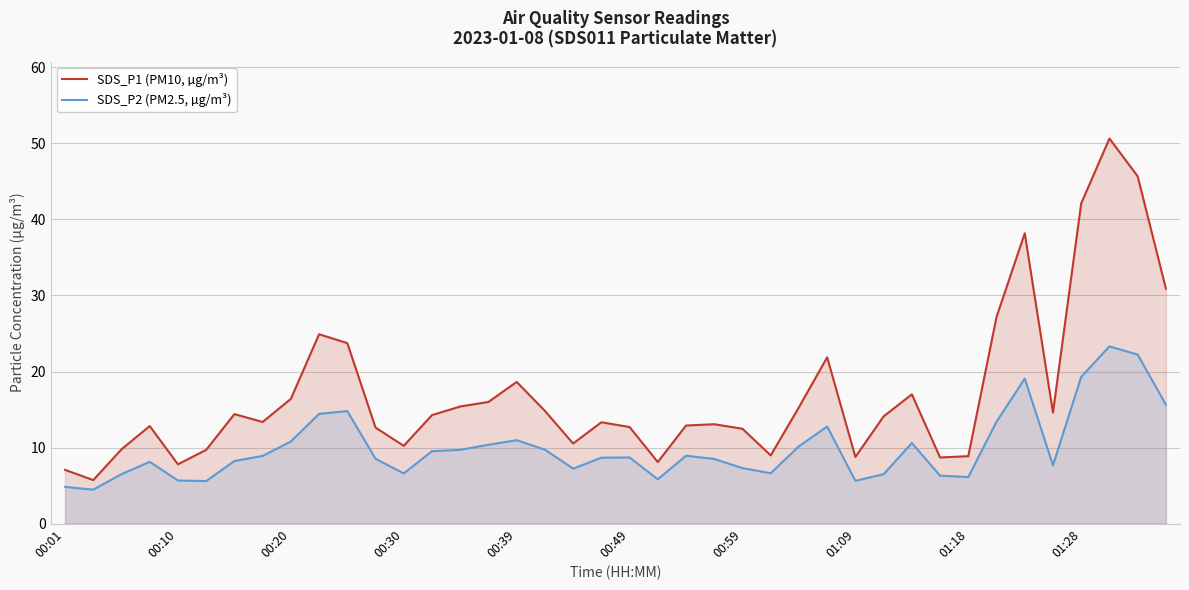

What is the greatest value displayed?

50.6